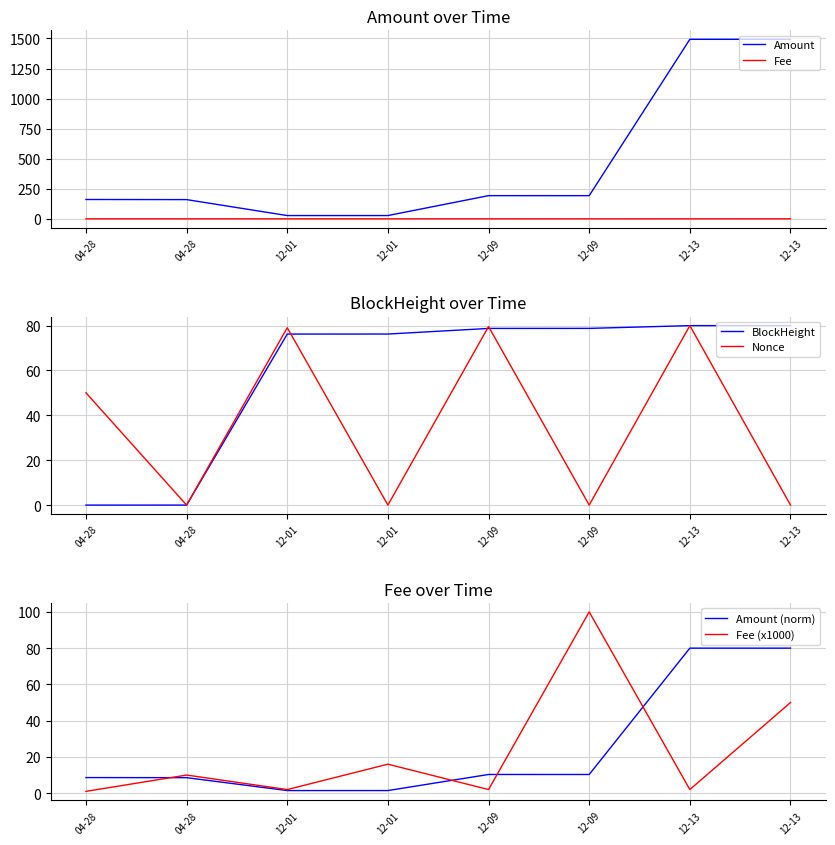

Which series has the widest spread of values?

Amount